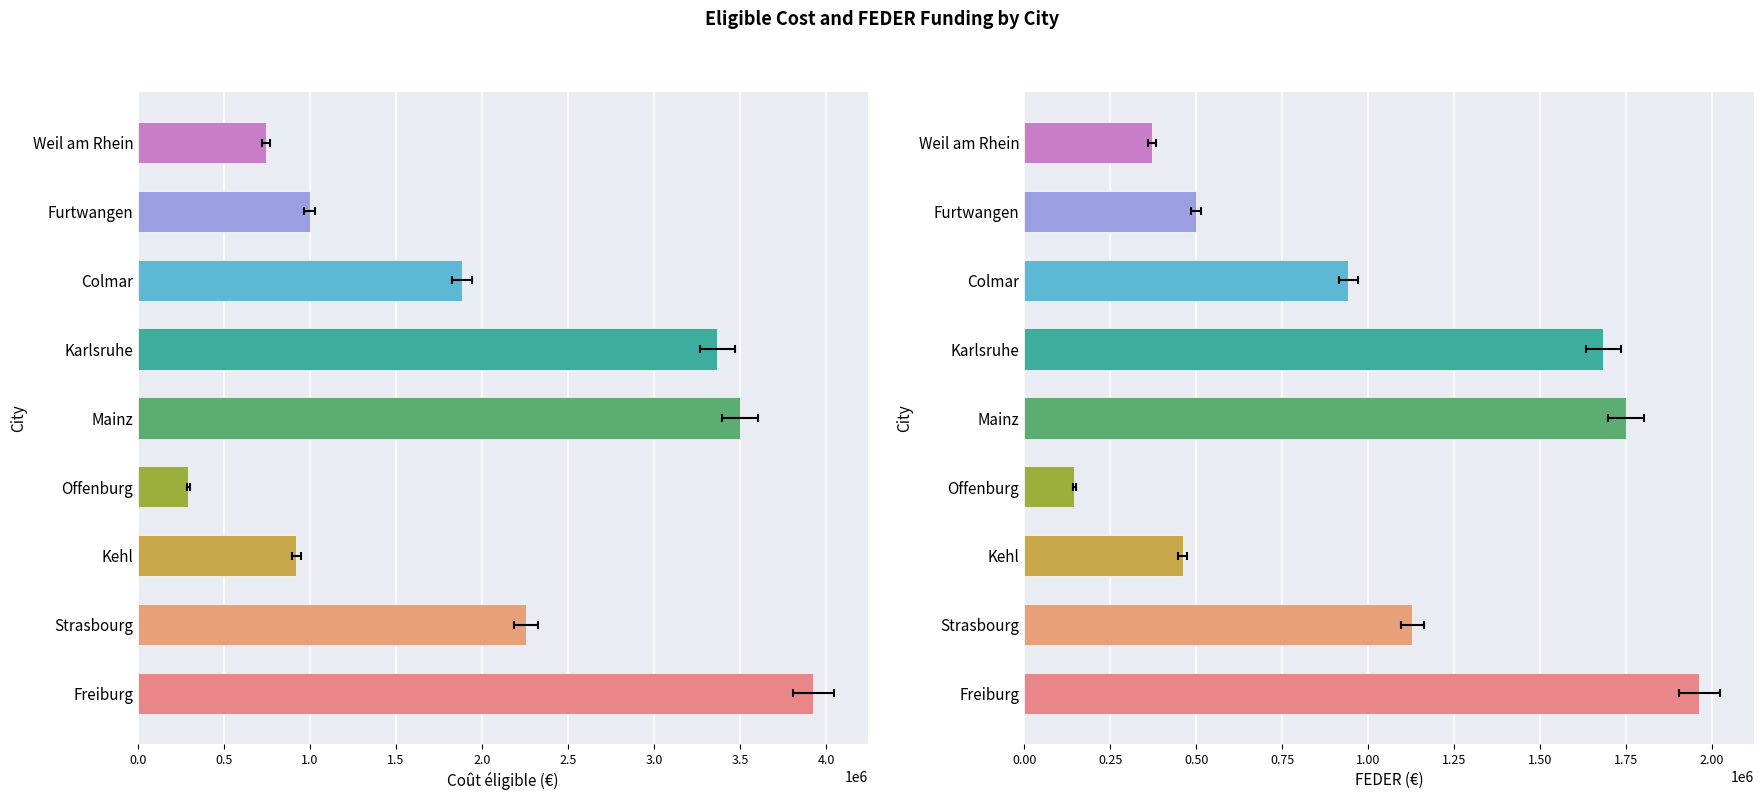

Which series changed the most between Freiburg and Colmar?

Coût éligible (M€)